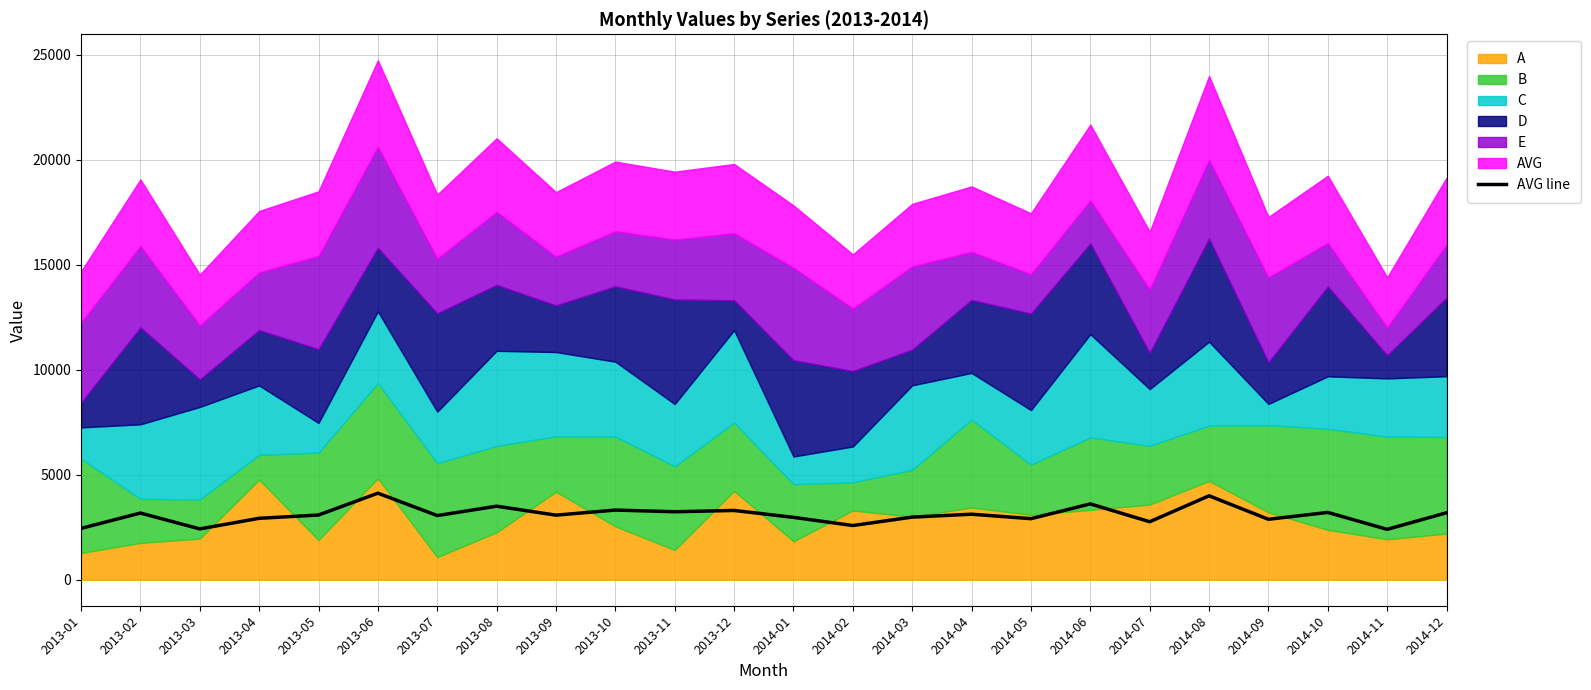

How many points are lower than both their immediate neighbors (excluding endpoints)?

9